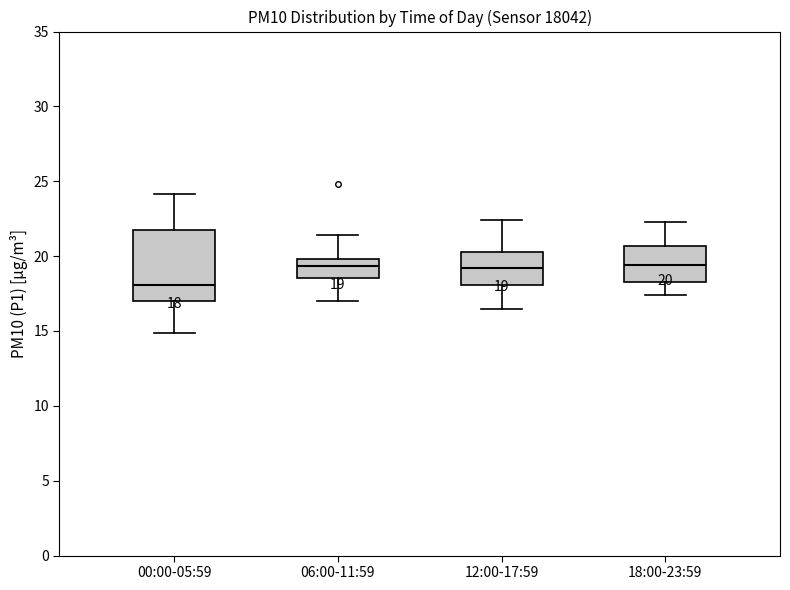

Which box is the tallest, from its lower edge to its upper edge?

00:00-05:59